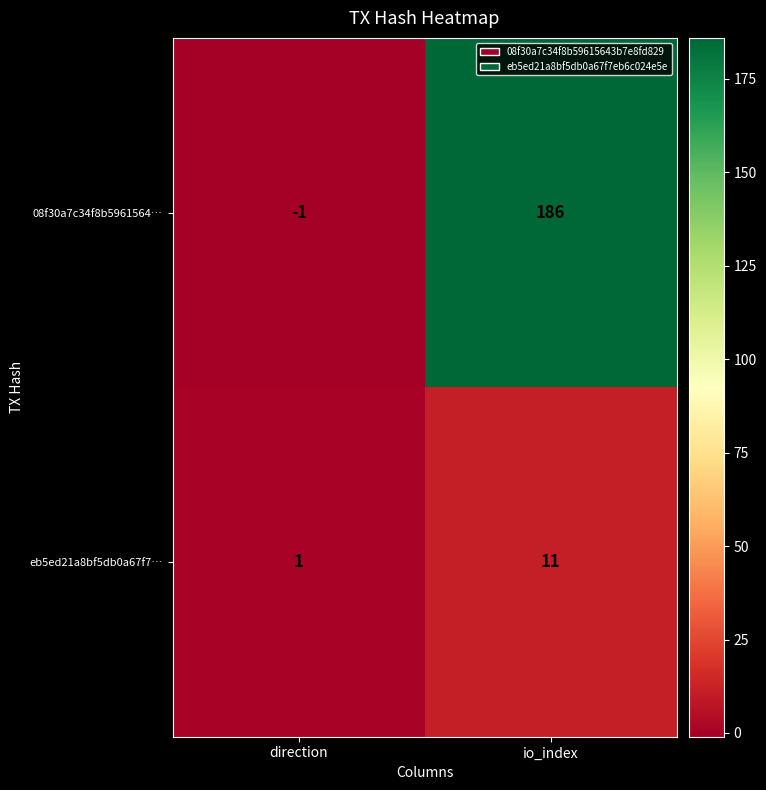

What is the difference between the highest and lowest values at io_index?

175